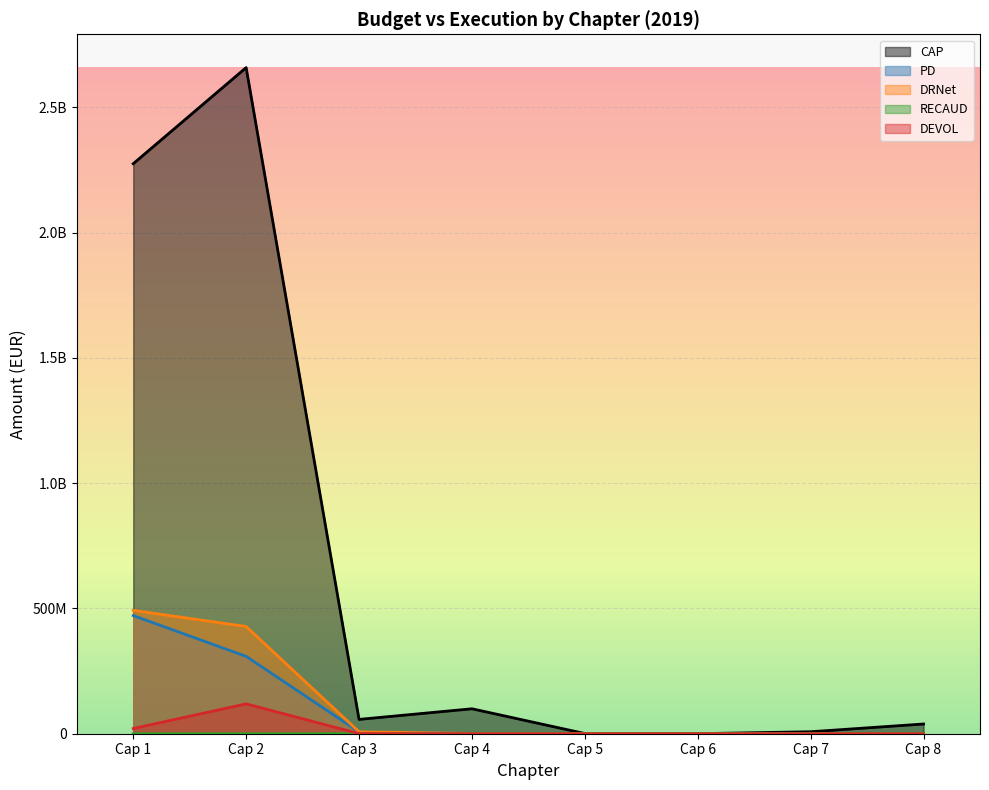

At Cap 8, list the series in order from smallest to largest.

DEVOL, DRNet, RECAUD, PD, CAP